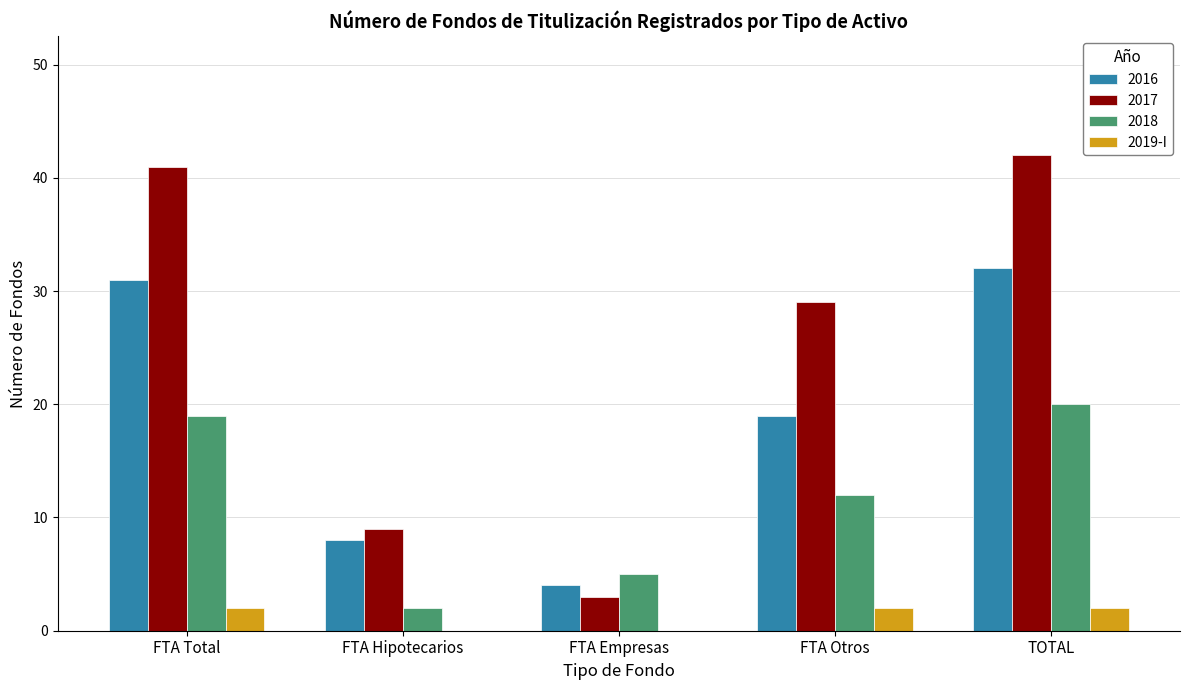

Reading left to right, transcribe all the data shown in this chart.

2016: FTA Total=31	FTA Hipotecarios=8	FTA Empresas=4	FTA Otros=19	TOTAL=32
2017: FTA Total=41	FTA Hipotecarios=9	FTA Empresas=3	FTA Otros=29	TOTAL=42
2018: FTA Total=19	FTA Hipotecarios=2	FTA Empresas=5	FTA Otros=12	TOTAL=20
2019-I: FTA Total=2	FTA Hipotecarios=0	FTA Empresas=0	FTA Otros=2	TOTAL=2